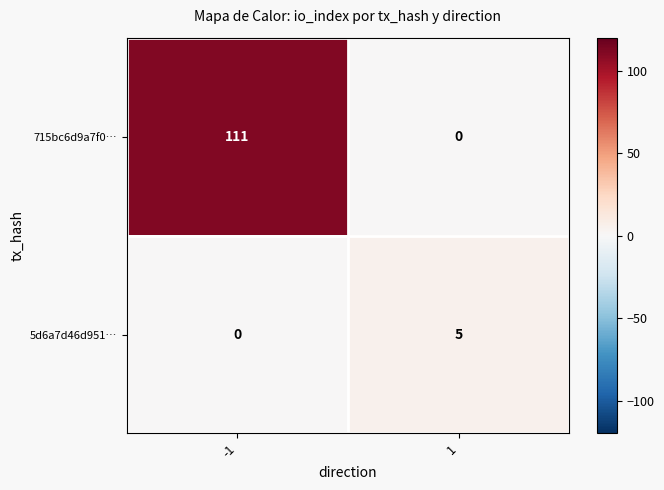

Reading left to right, transcribe all the data shown in this chart.

715bc6d9a7f0…: 111	0
5d6a7d46d951…: 0	5